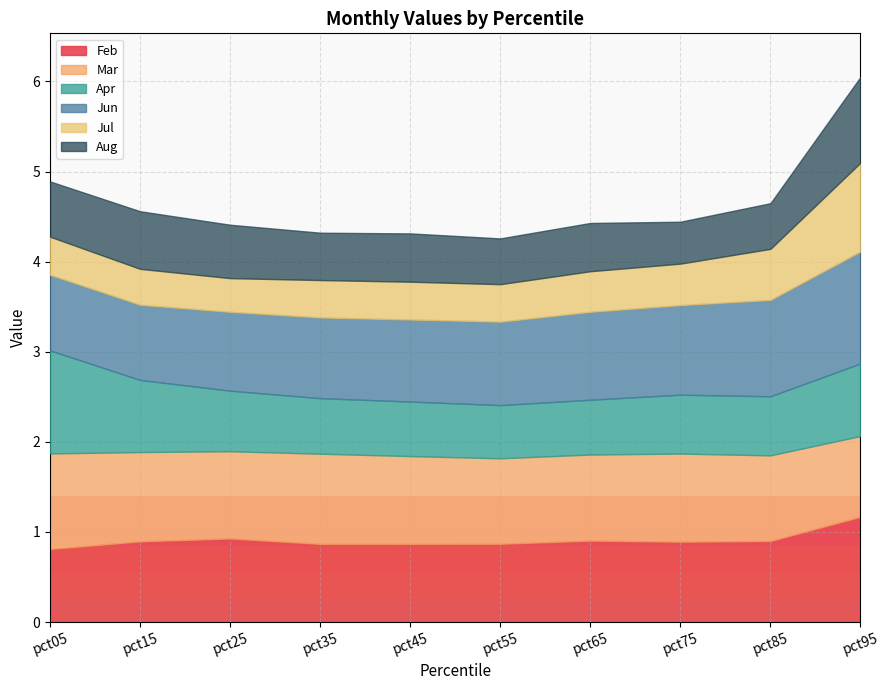

What are all the series names shown in the legend?

Feb, Mar, Apr, Jun, Jul, Aug